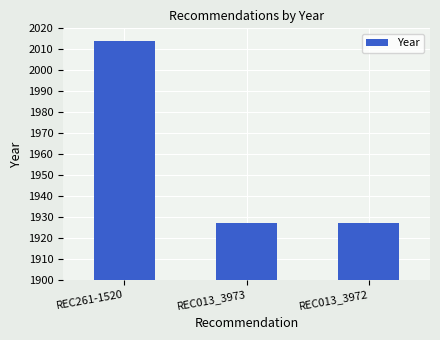

Reading right to left, what are all the values shown in this chart?

REC013_3972=1927	REC013_3973=1927	REC261-1520=2014